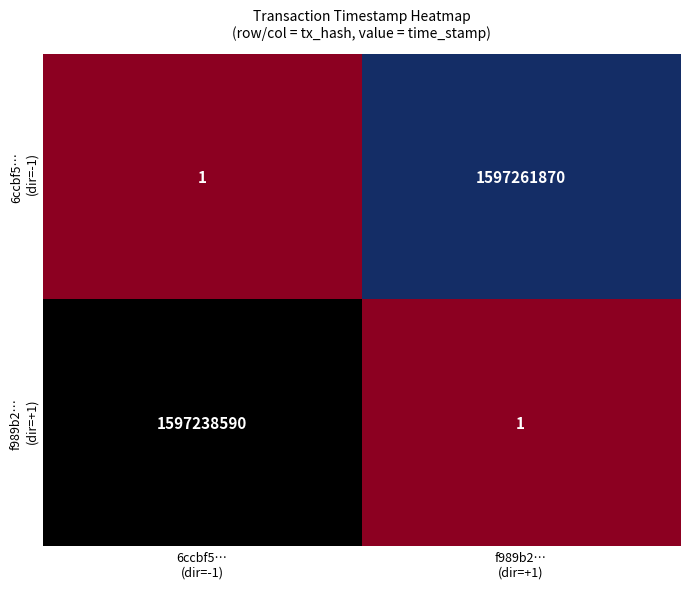

What is the maximum value shown in the chart?

1597261870